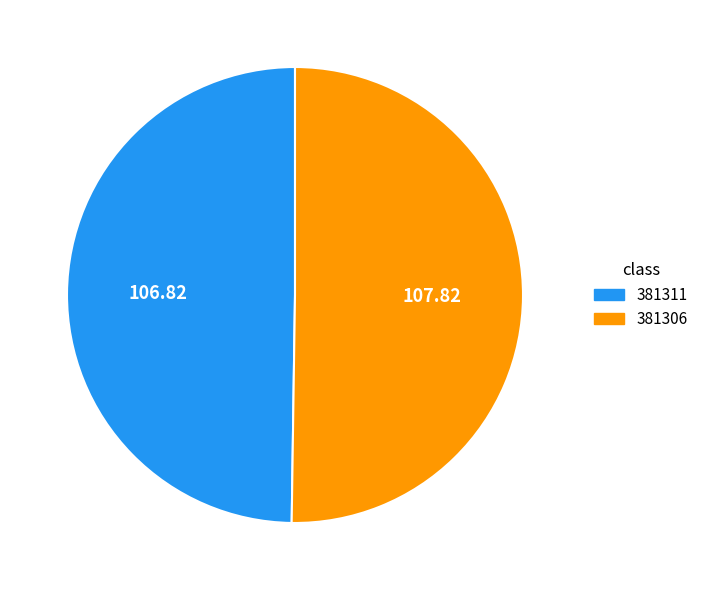

What is the ratio of the value at 381306 to the value at 381311?

1.0